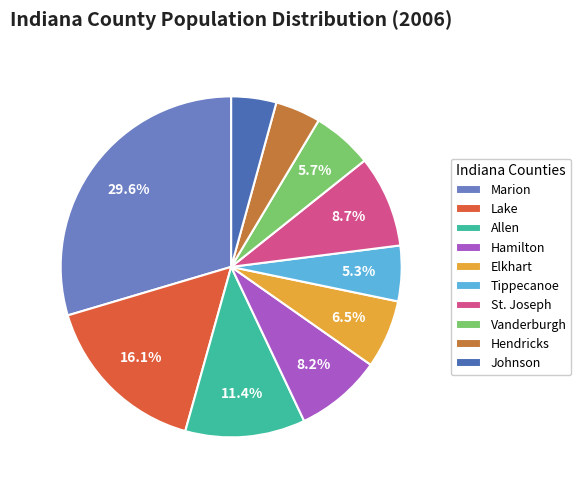

How much of the chart is everything except Marion?

70.4%